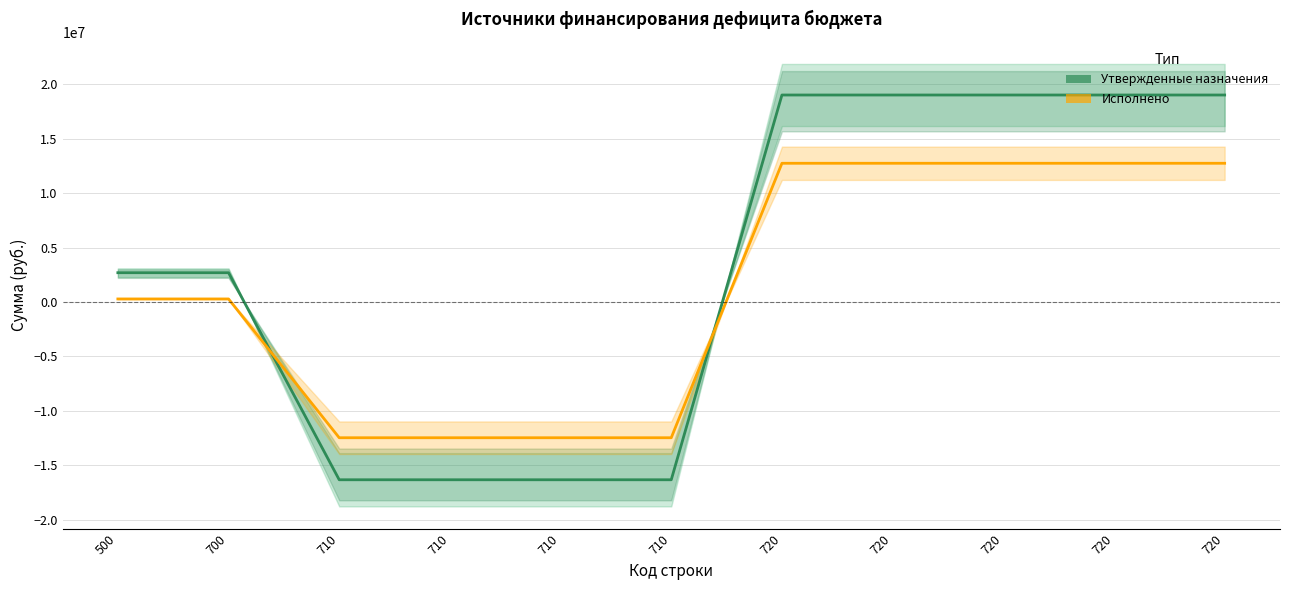

List the series in order of their overall mean, lowest first.

Исполнено, Утвержденные назначения